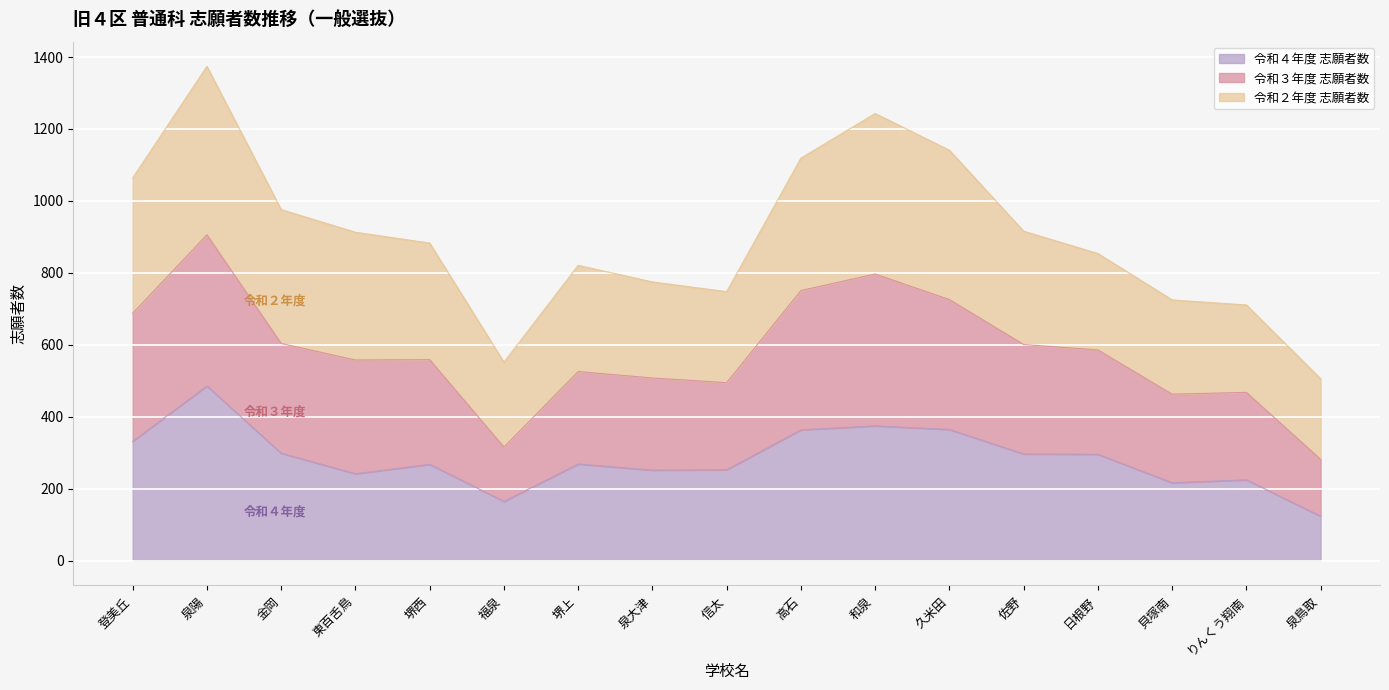

What is the minimum value for 令和４年度 志願者数?

124